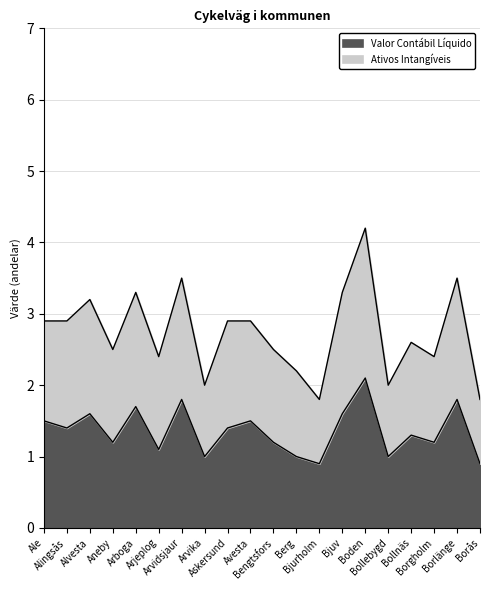

How many values in the Valor Contábil Líquido series exceed 1?

15